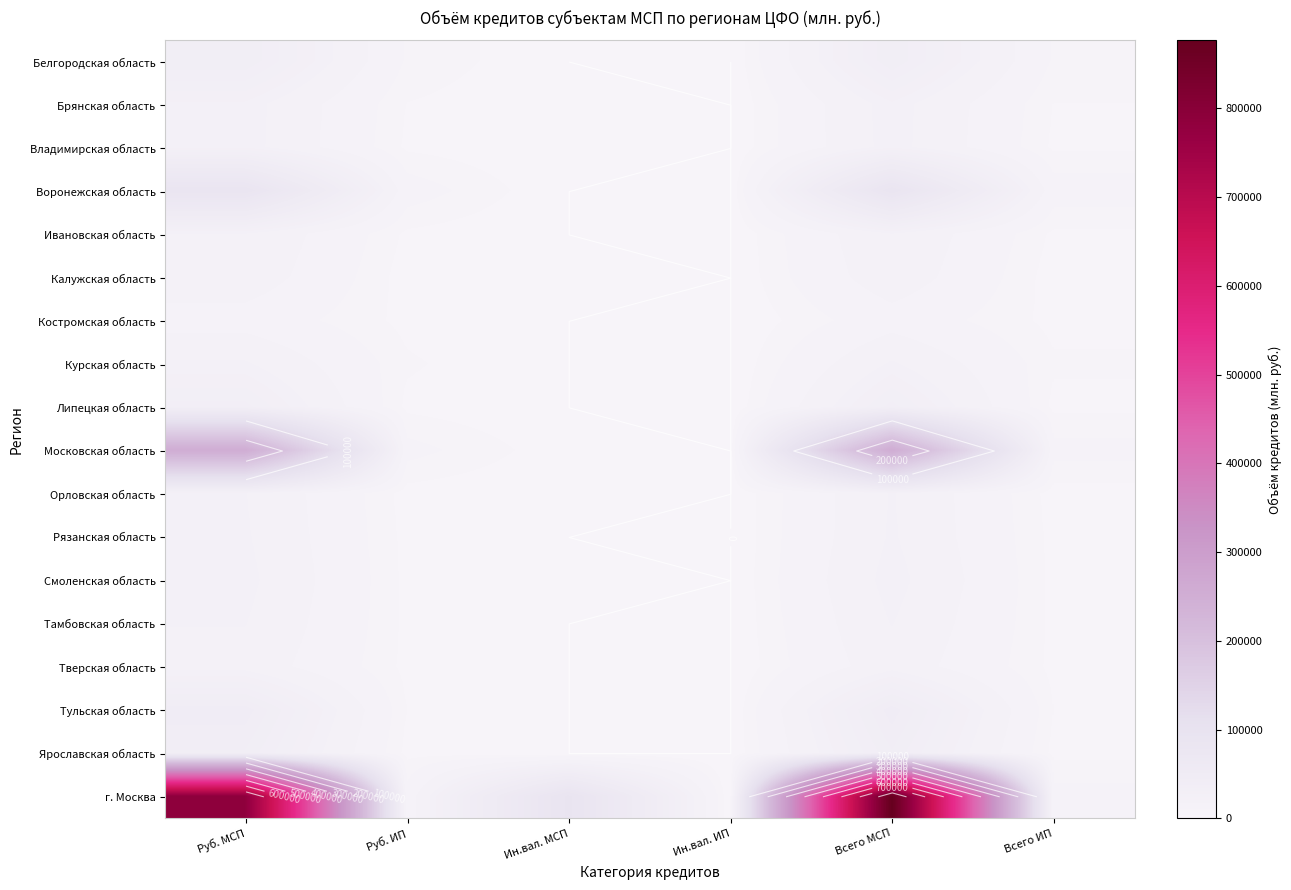

At which category is the sum across all series the highest?

Всего МСП